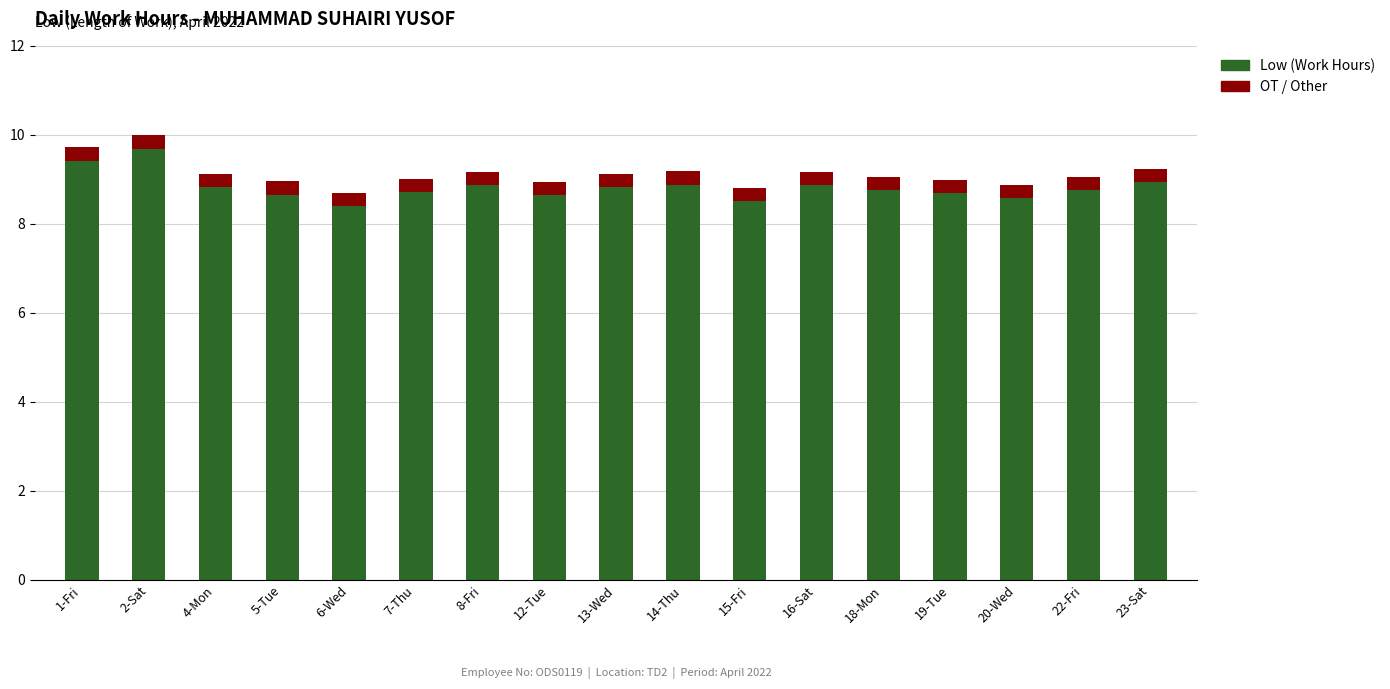

How many categories are shown in the chart?

17